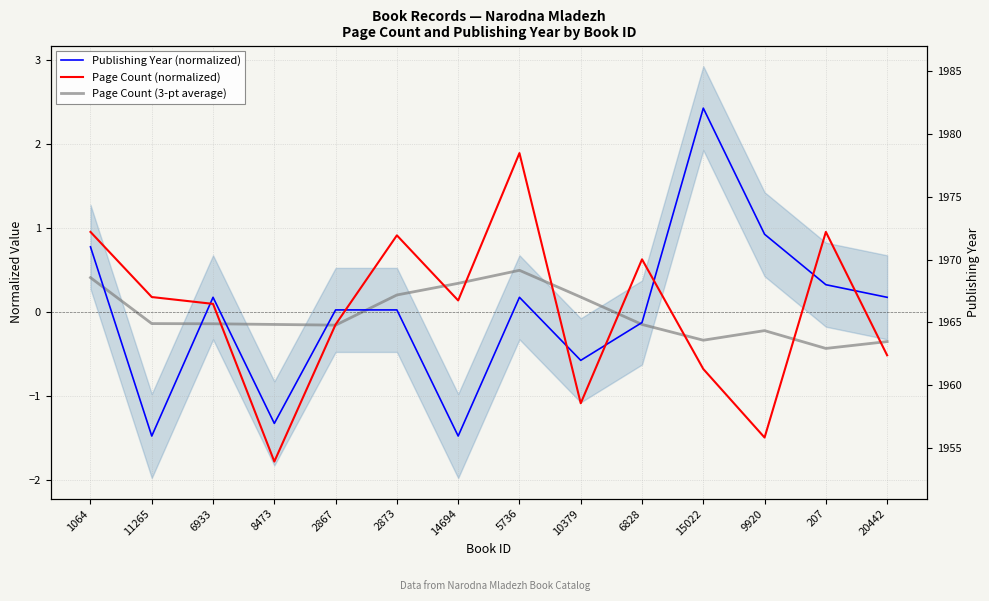

True or false: Publishing Year (normalized) and Page Count (normalized) cross at least once.

True